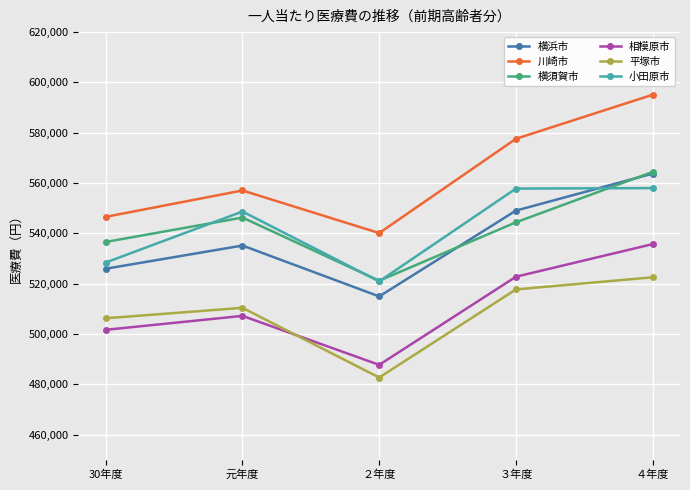

What is the greatest value displayed?

595098